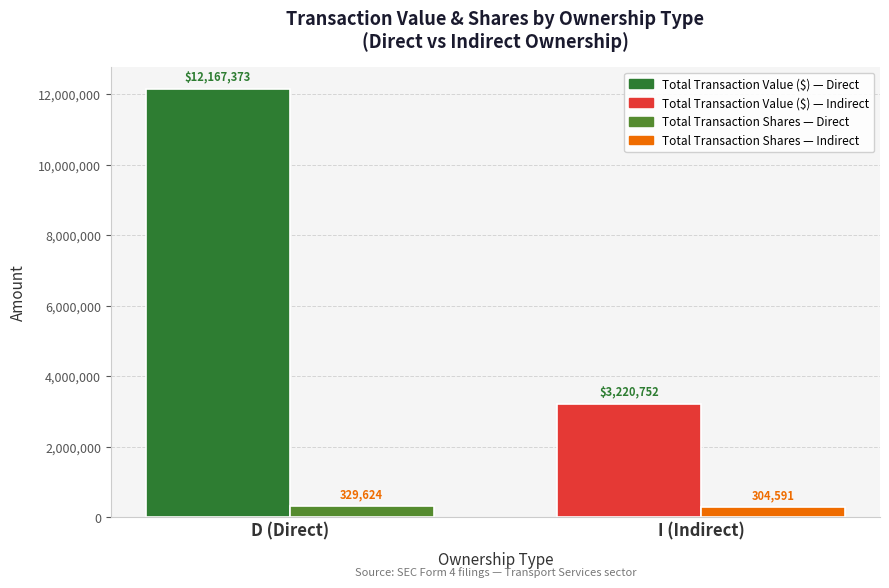

What is the smallest value displayed?

304591